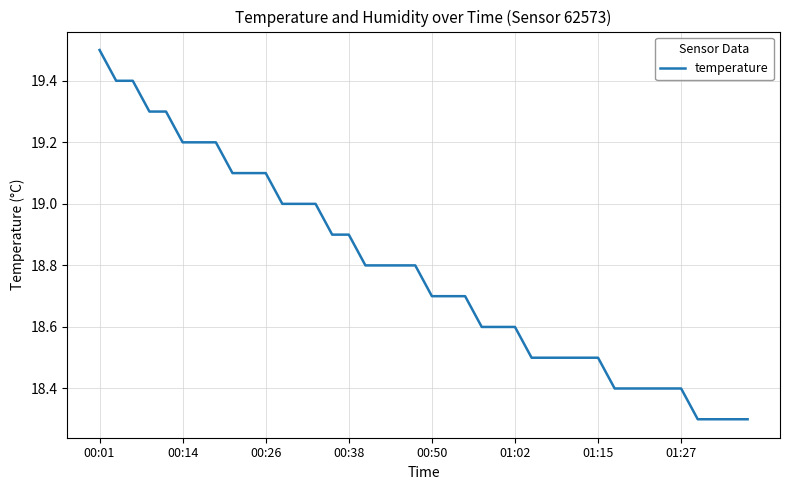

What is the greatest value displayed?

19.5